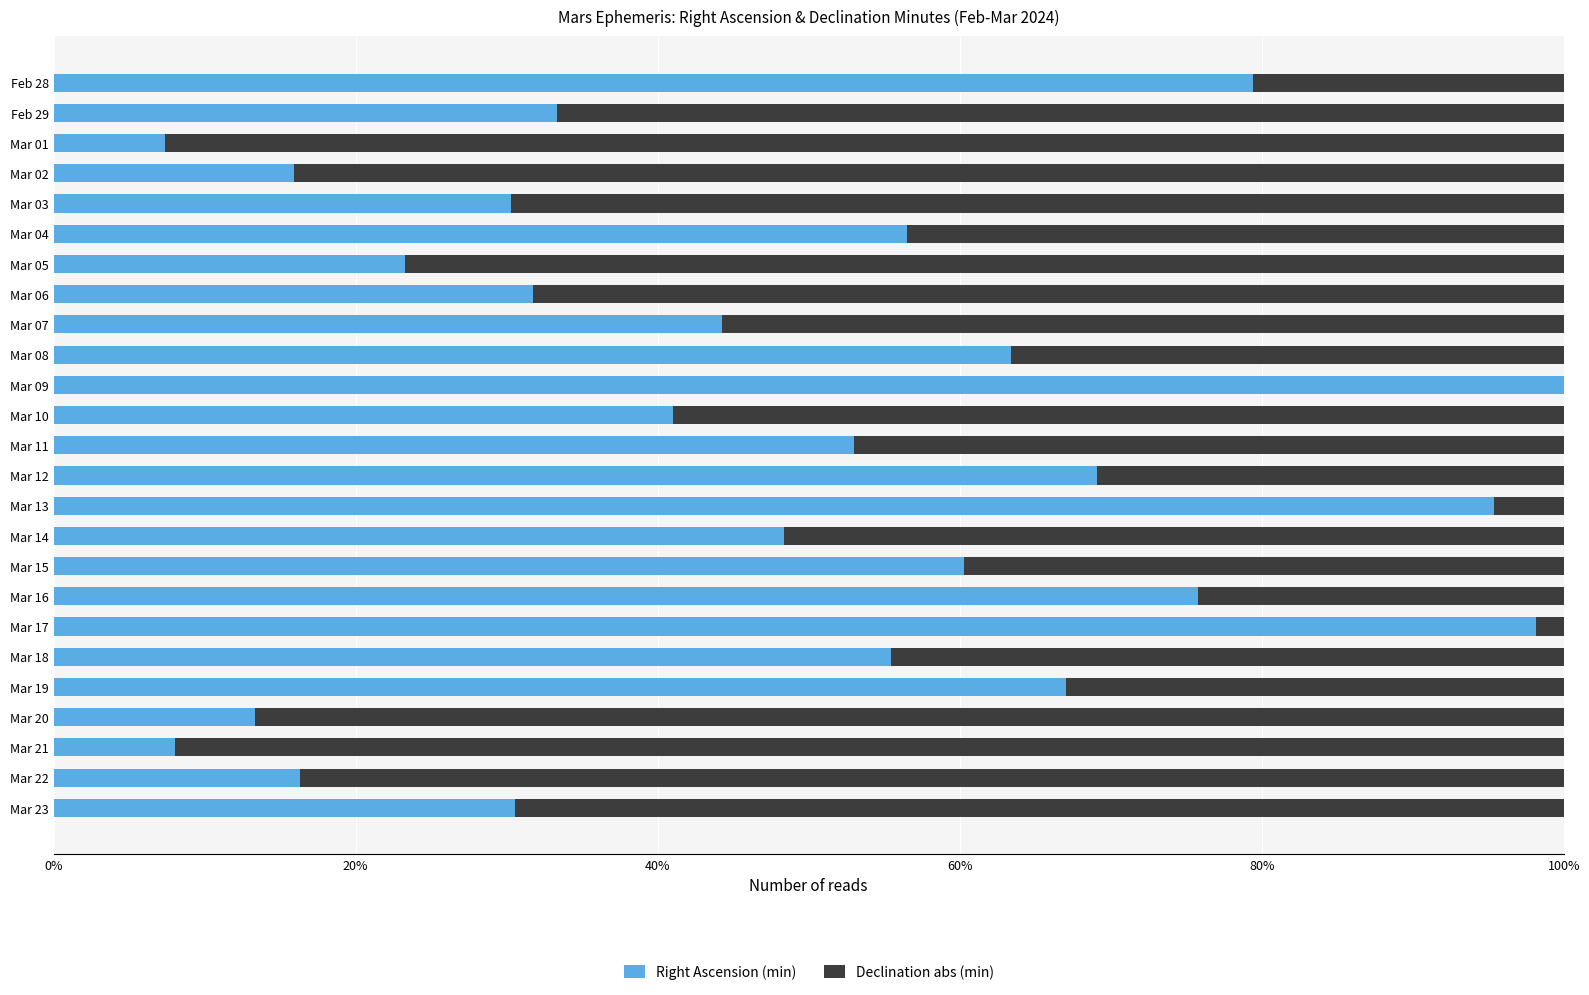

What is the highest value of the Right Ascension (min) series?

100.0